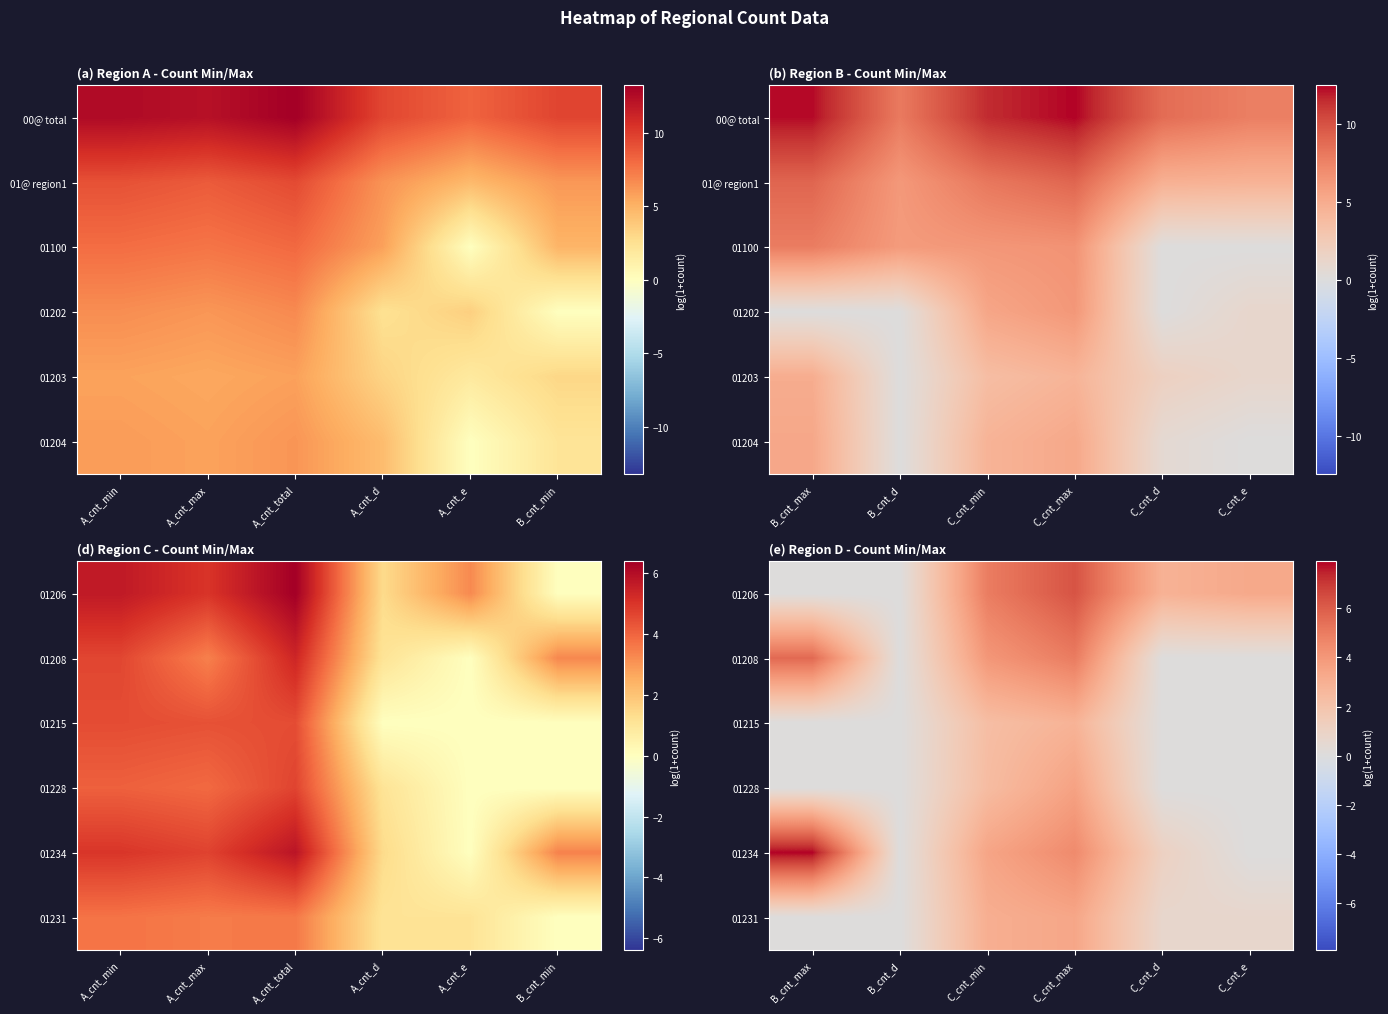

What is the spread (max minus min) of values at C_cnt_max?

3.4